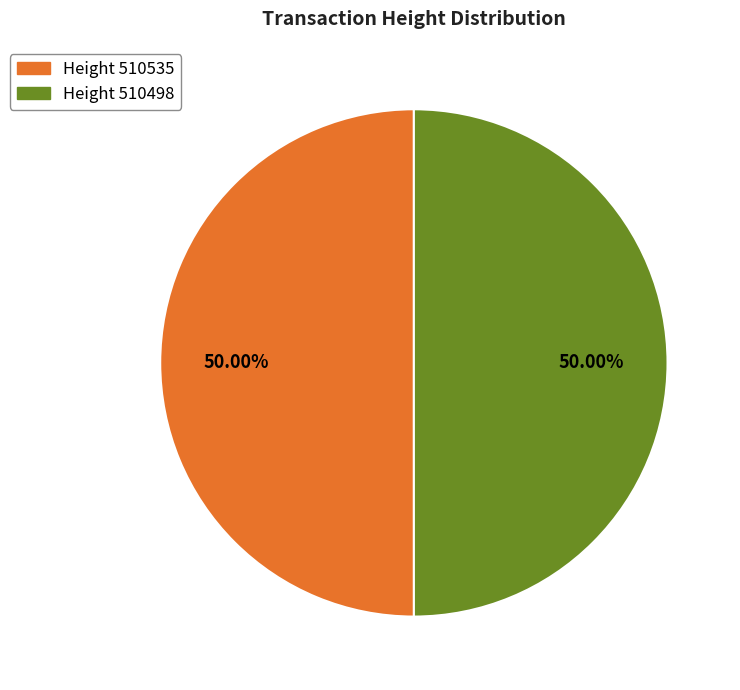

Count the number of slices in the pie.

2